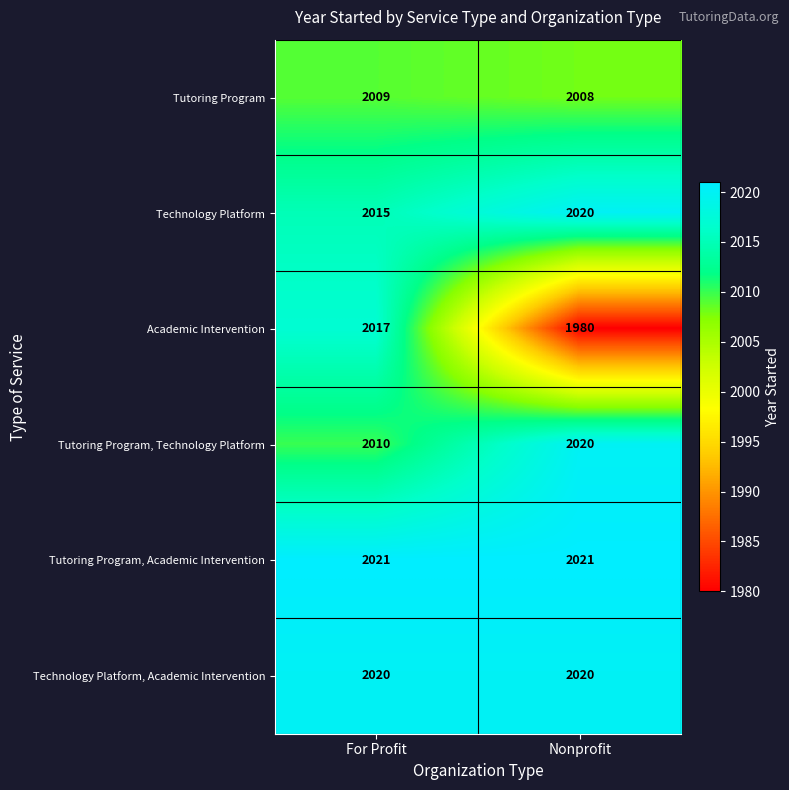

What is the spread (max minus min) of values at Nonprofit?

41